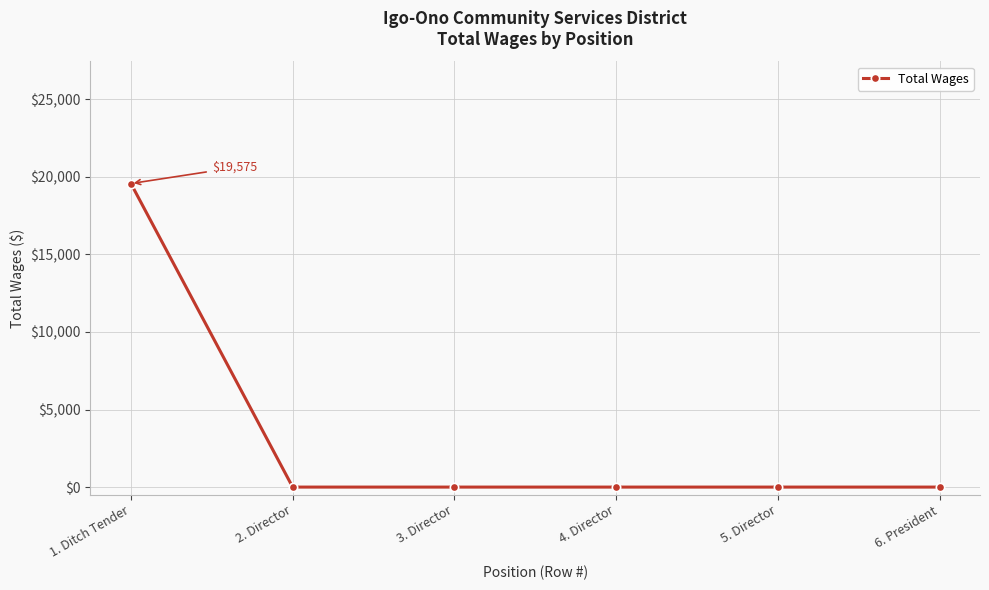

True or false: the data shows 0 at 5. Director.

True